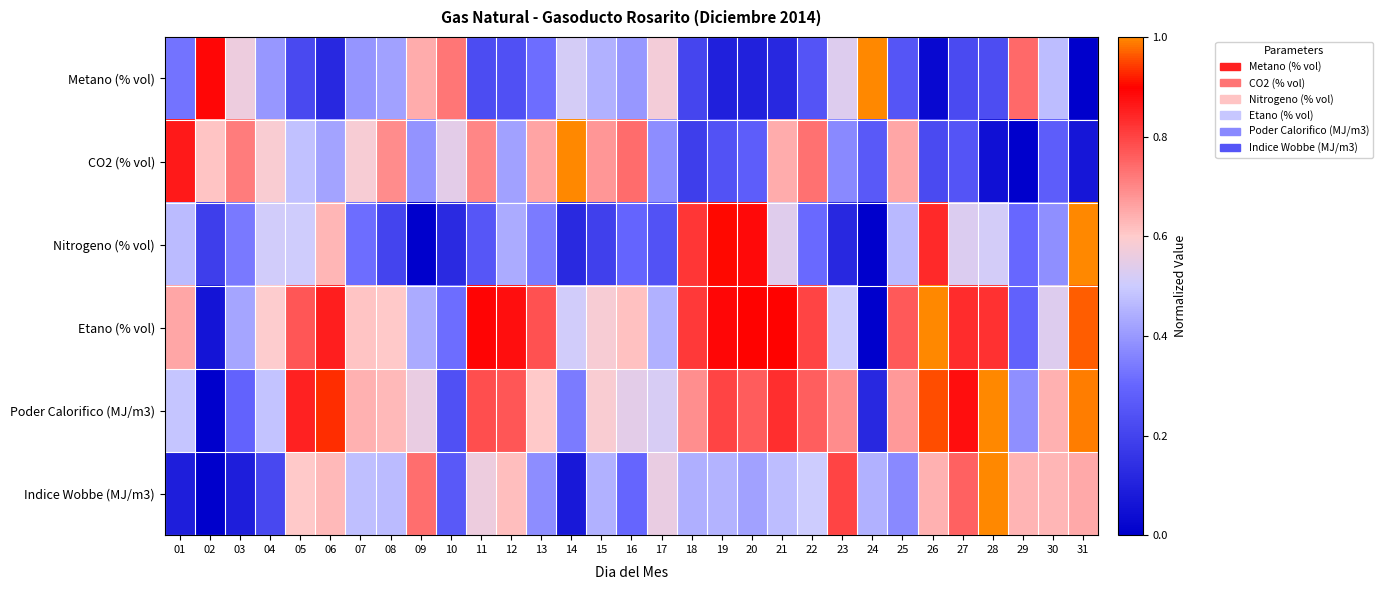

Which series has the largest range (max minus min)?

Metano (% vol)